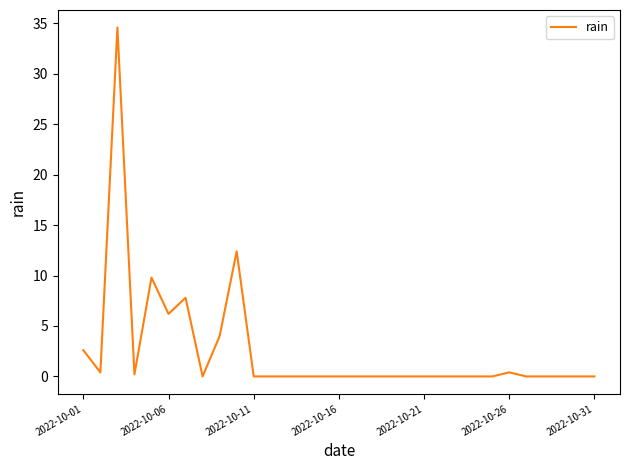

Does the chart have visible grid lines?

No